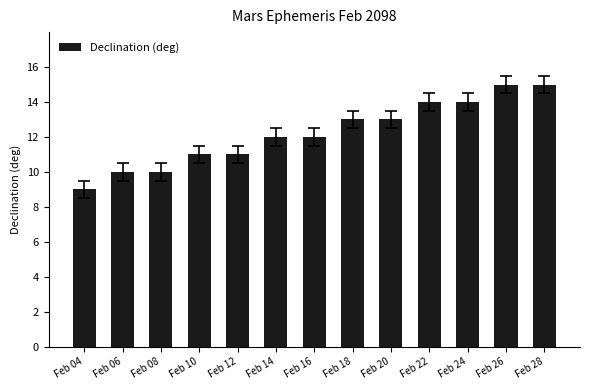

What is the average value?

12